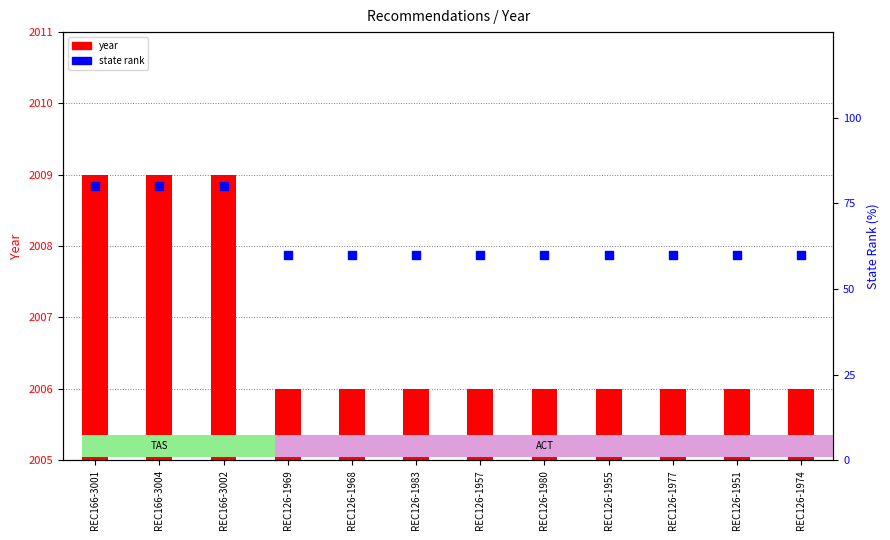

What are all the series names shown in the legend?

year, state rank